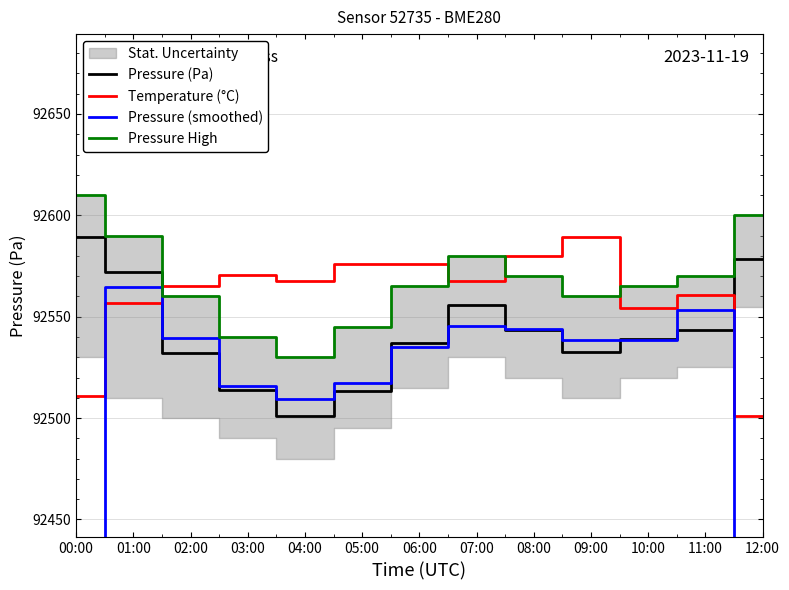

What is the difference between the Temperature (°C) values at 05:00 and 02:00?

10.9